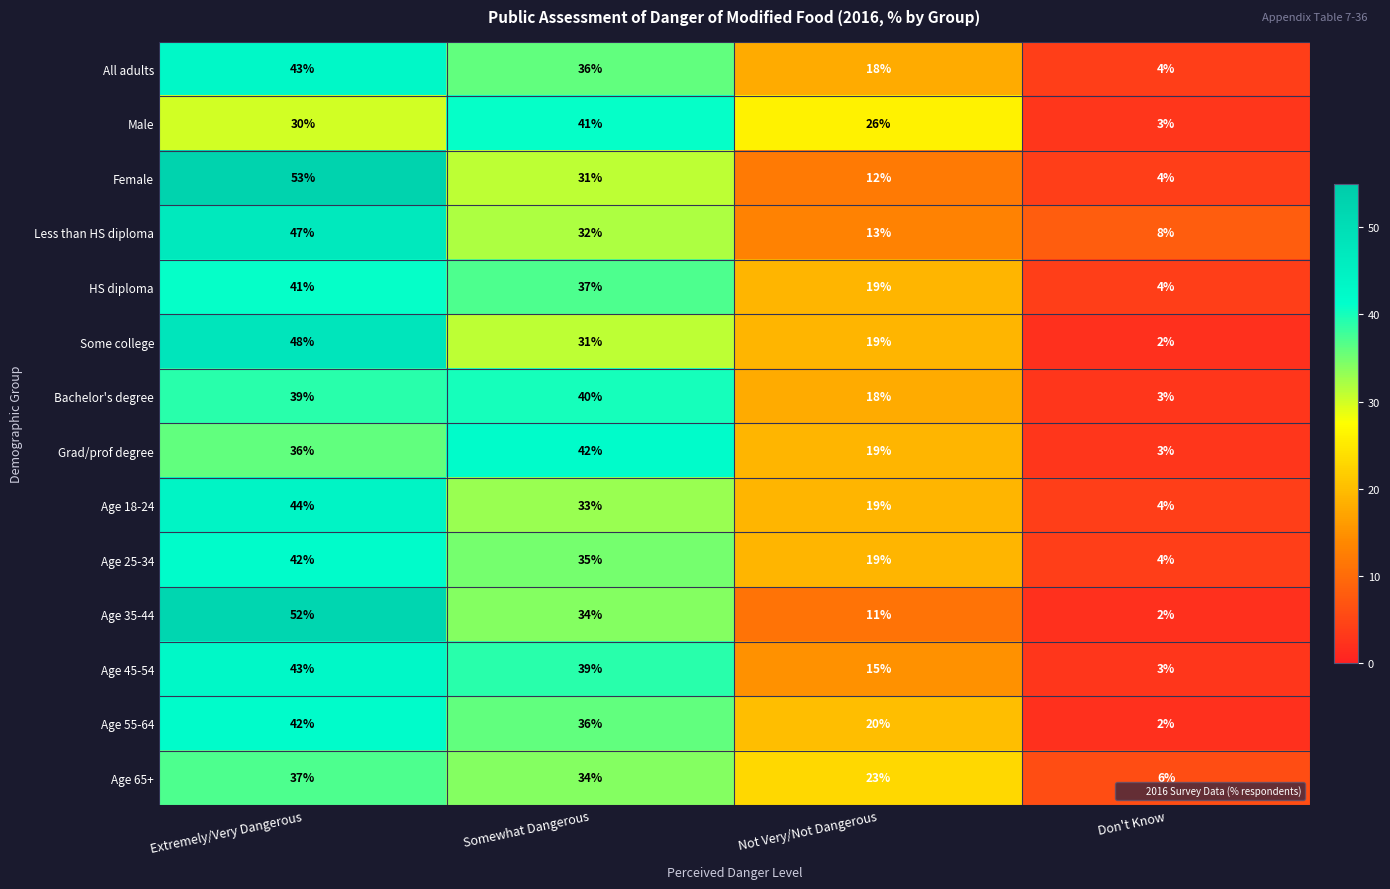

Is it true that Grad/prof degree equals 66 at Somewhat Dangerous?

False